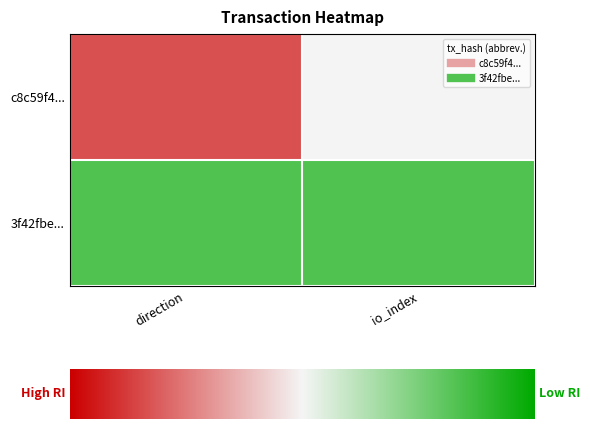

How many distinct data groups are displayed?

2